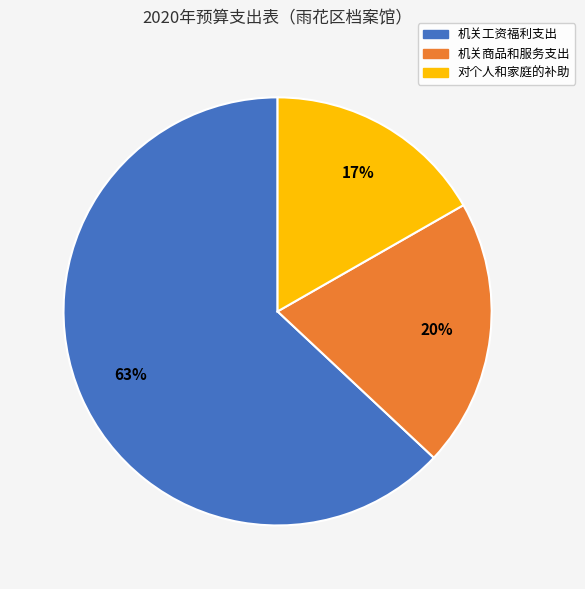

To the nearest percent, what is the difference between the largest and smallest slice percentages?

46%